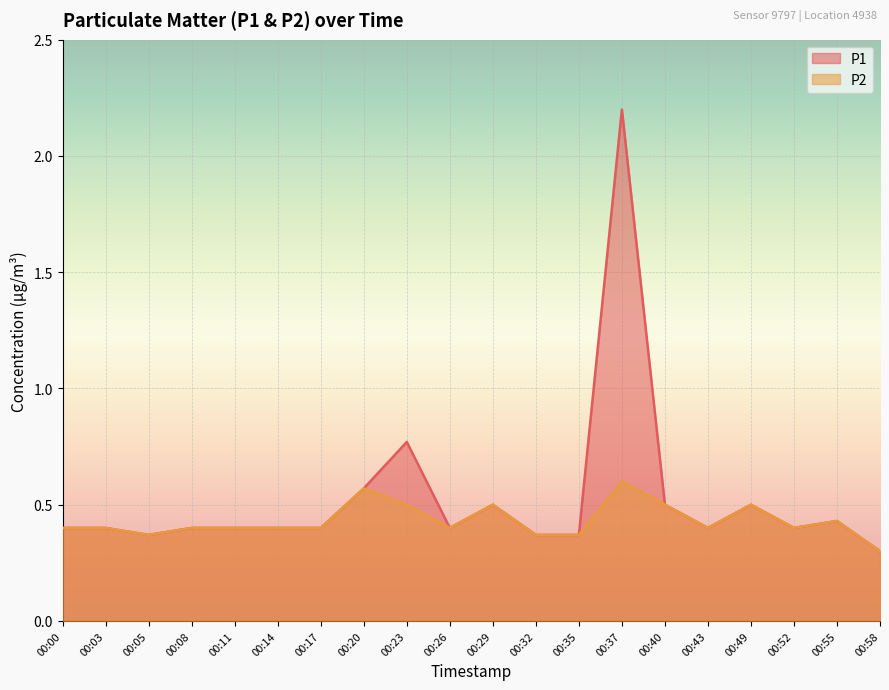

How many lines are shown in the chart?

2